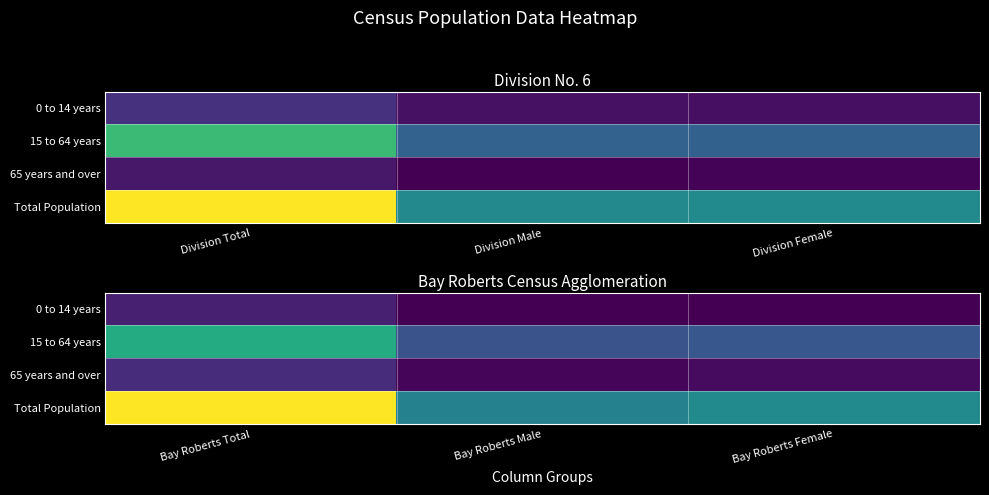

What is the highest value of the 15 to 64 years series?

7140